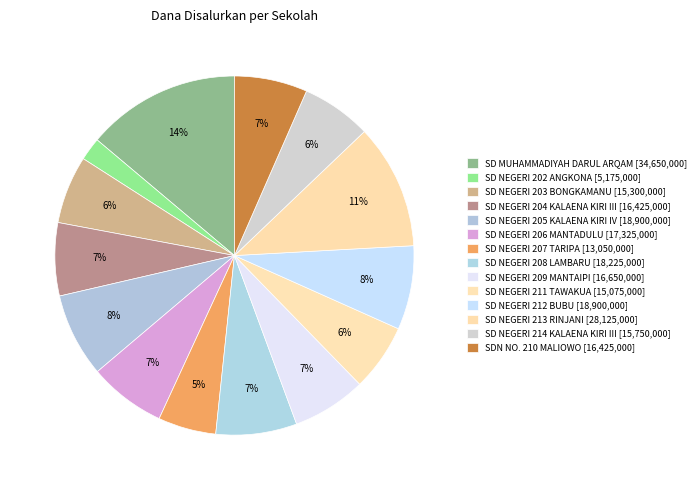

How many segments does this pie chart have?

14